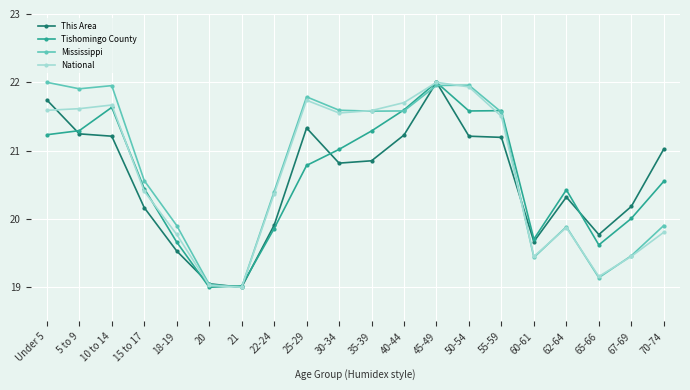

Which category has the highest value in the National series?

45-49